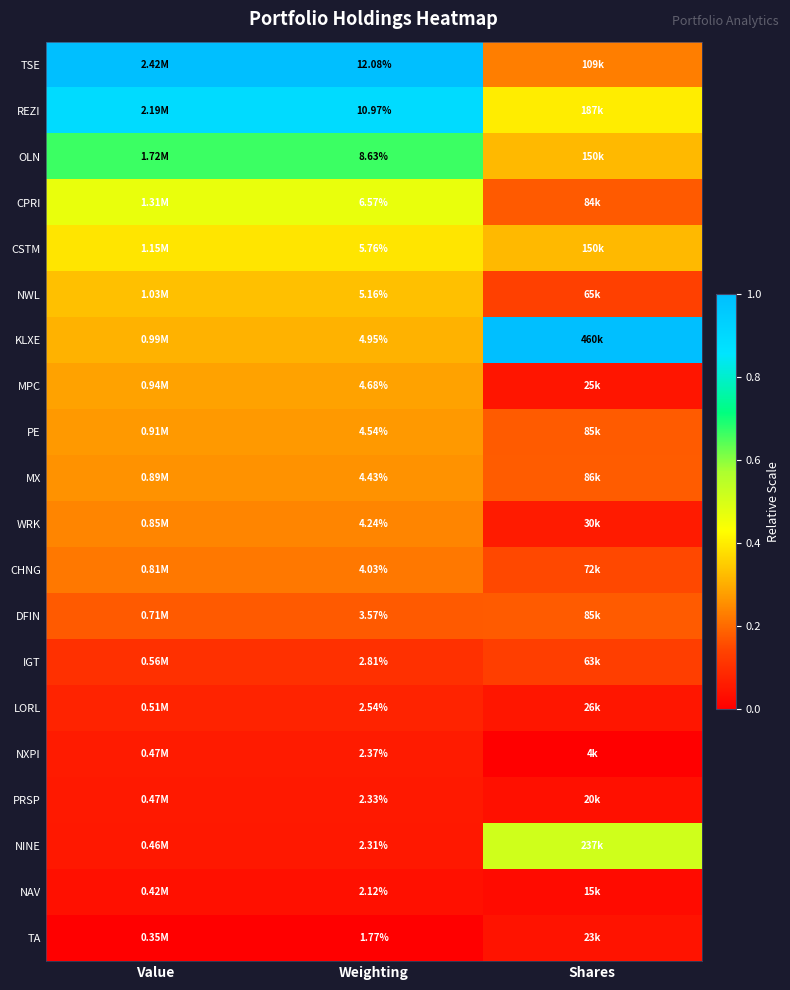

At Weighting, list the series in order from smallest to largest.

TA, NAV, NINE, PRSP, NXPI, LORL, IGT, DFIN, CHNG, WRK, MX, PE, MPC, KLXE, NWL, CSTM, CPRI, OLN, REZI, TSE